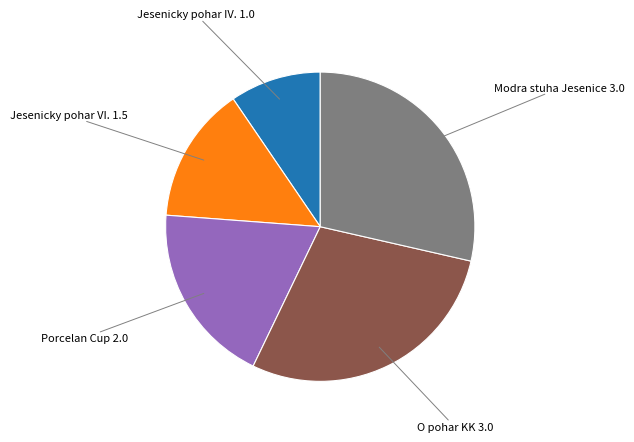

True or false: Modra stuha Jesenice 3.0 accounts for 29% of the total.

True